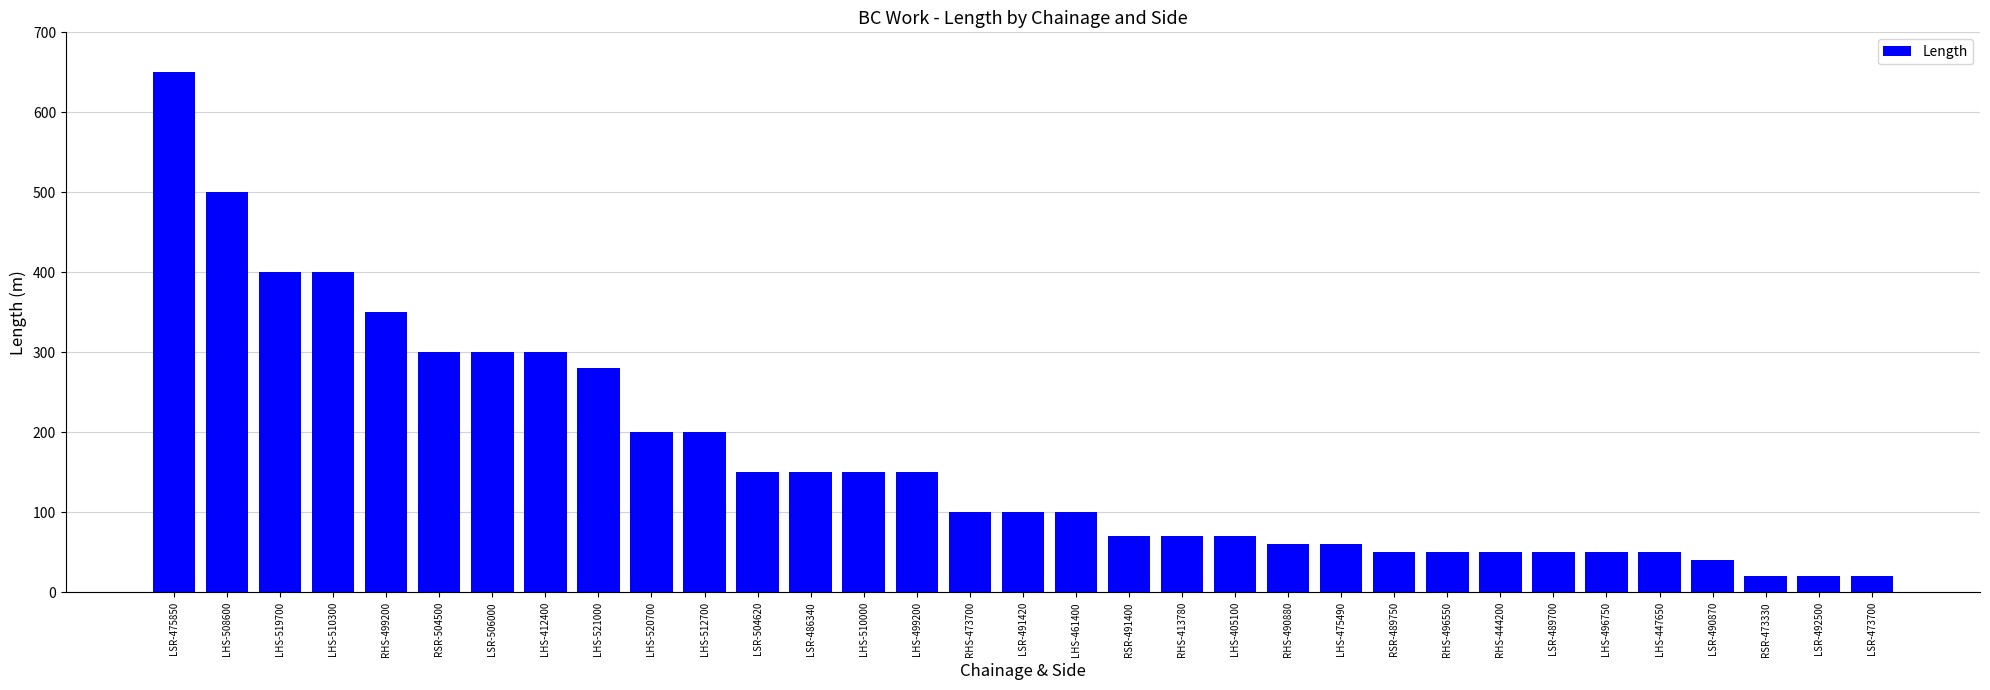

Is it true that the value at LSR-492500 is 20?

True